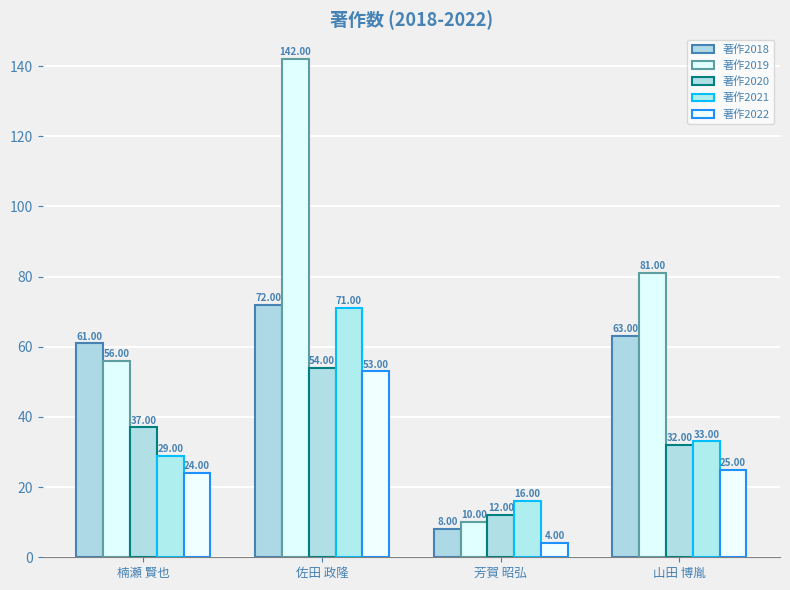

Count the number of data series in this chart.

5